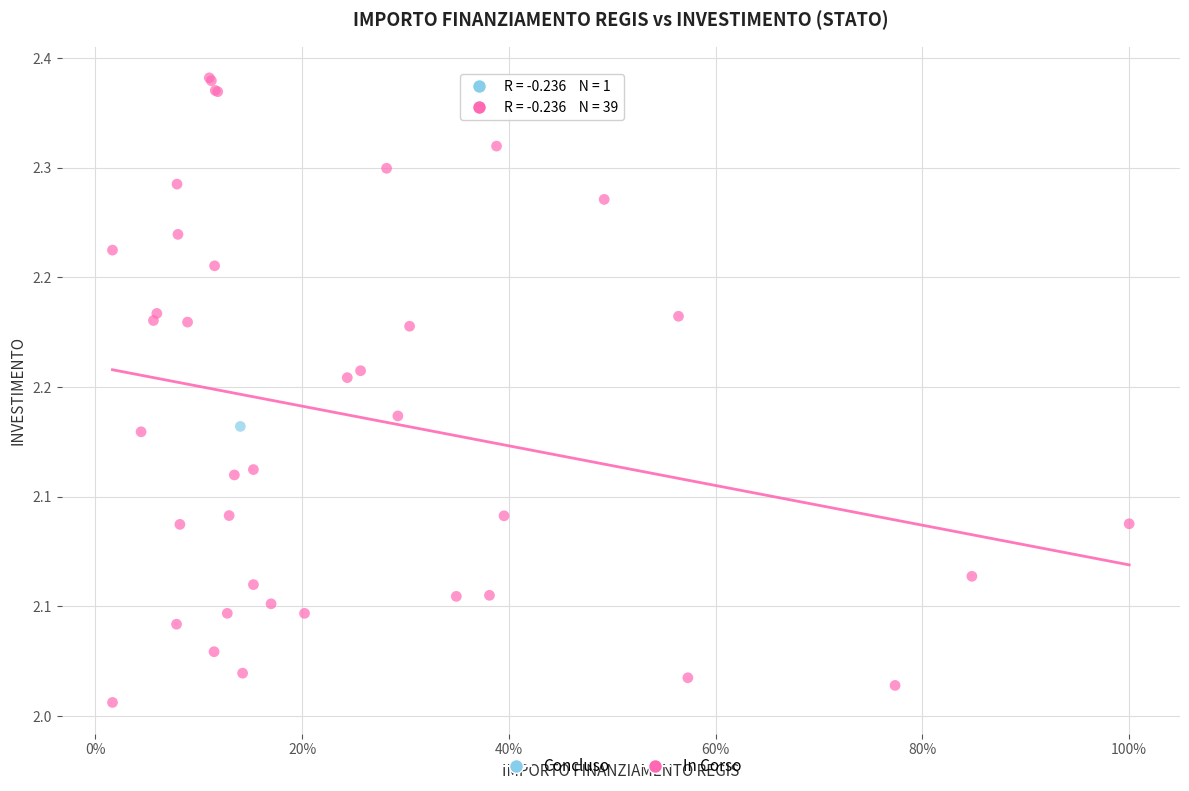

What are all the series names shown in the legend?

Concluso, In Corso